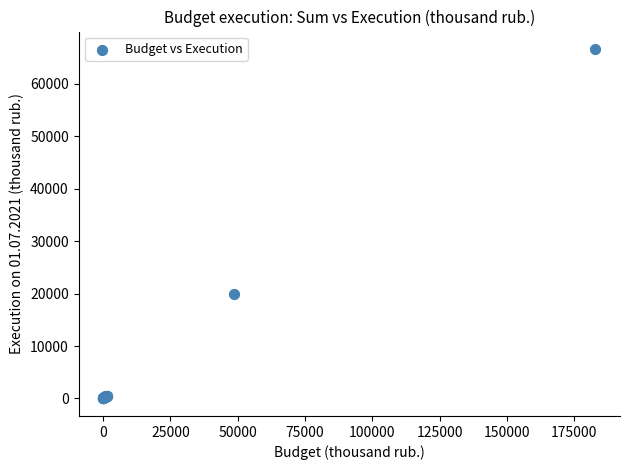

What Y value in the scatter plot is closest to 33328?

19982.2